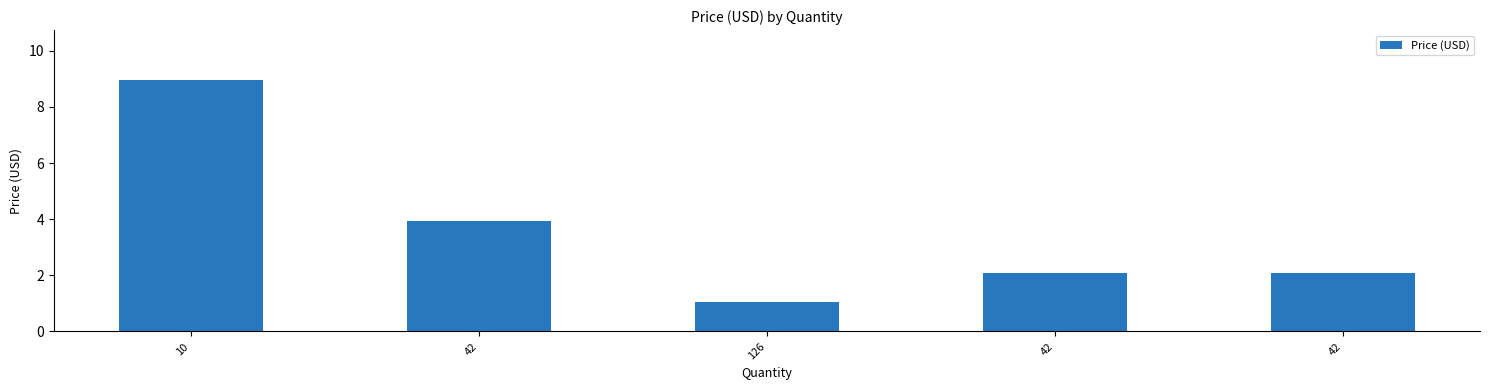

Reading left to right, transcribe all the data shown in this chart.

10=8.9	42=4.0	126=1.1	42=2.1	42=2.1